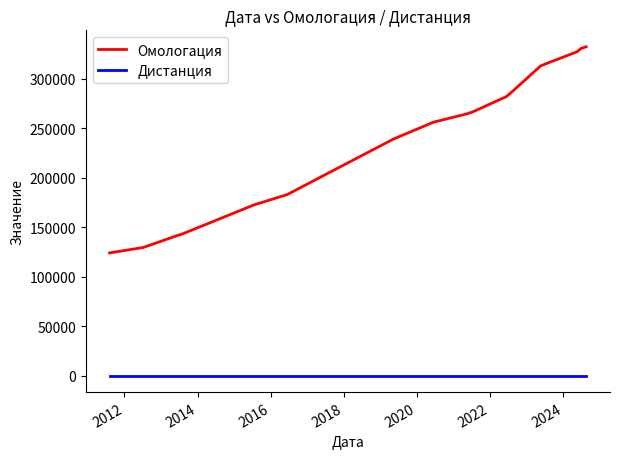

What is the minimum value for Омологация?

124248